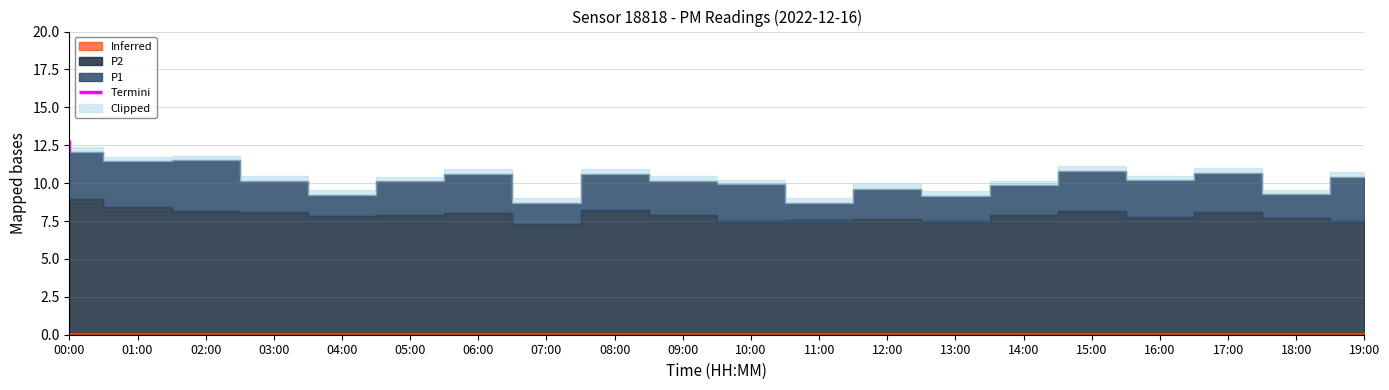

Read the P2 value at 10:00.

7.5